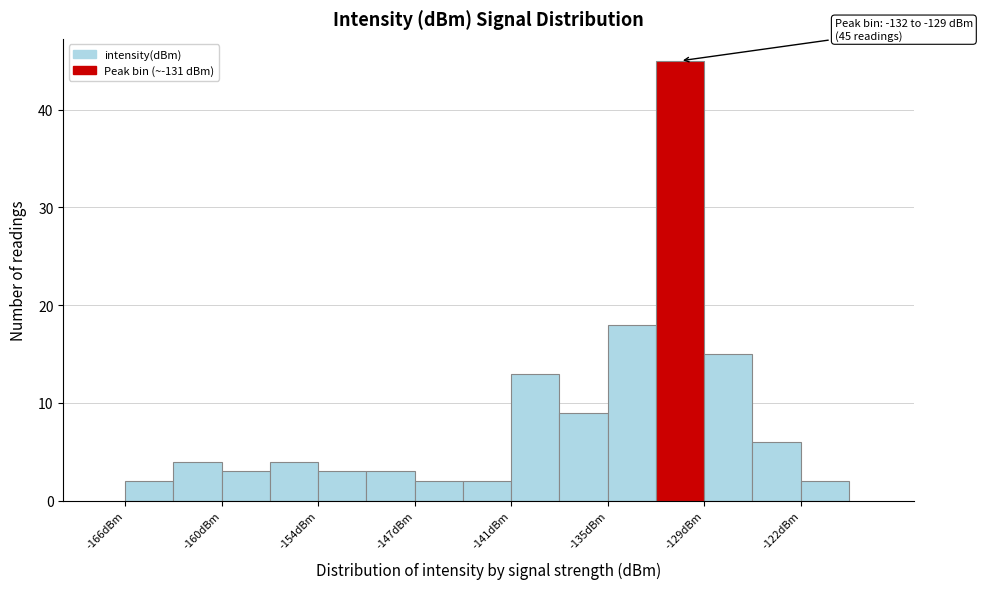

Read against the x-axis, roughly where is the centre of the tallest bar?

-130